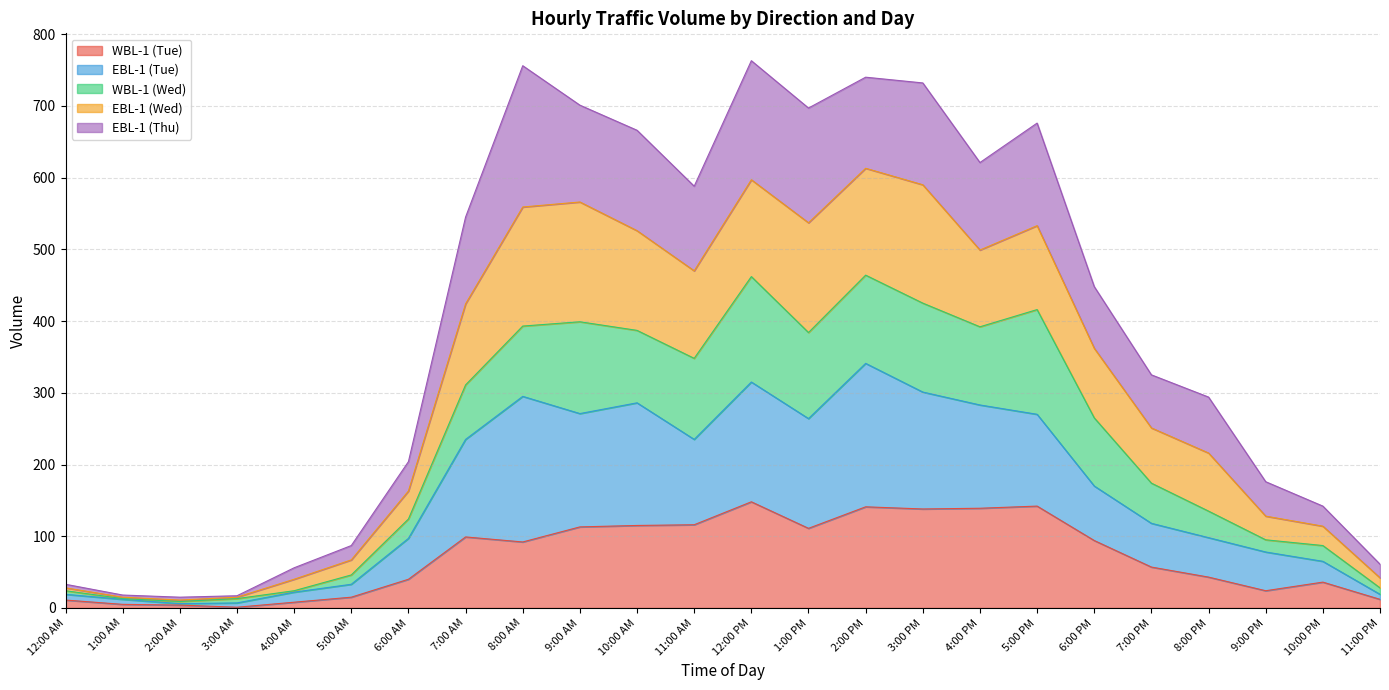

What is the value of the WBL-1 (Tue) point at the 5th from the left?

8